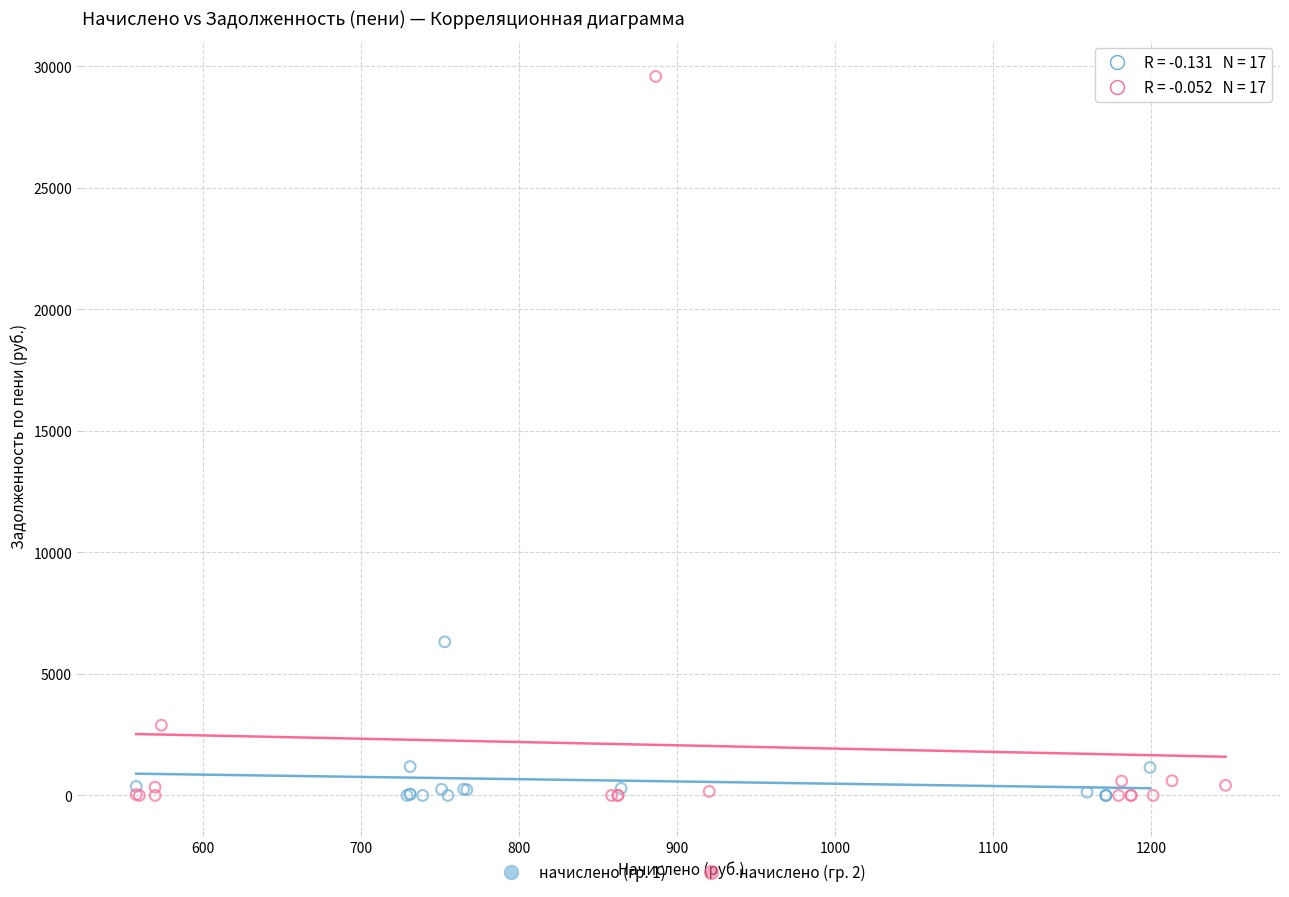

Which series reaches the maximum Y coordinate?

начислено (гр. 2)